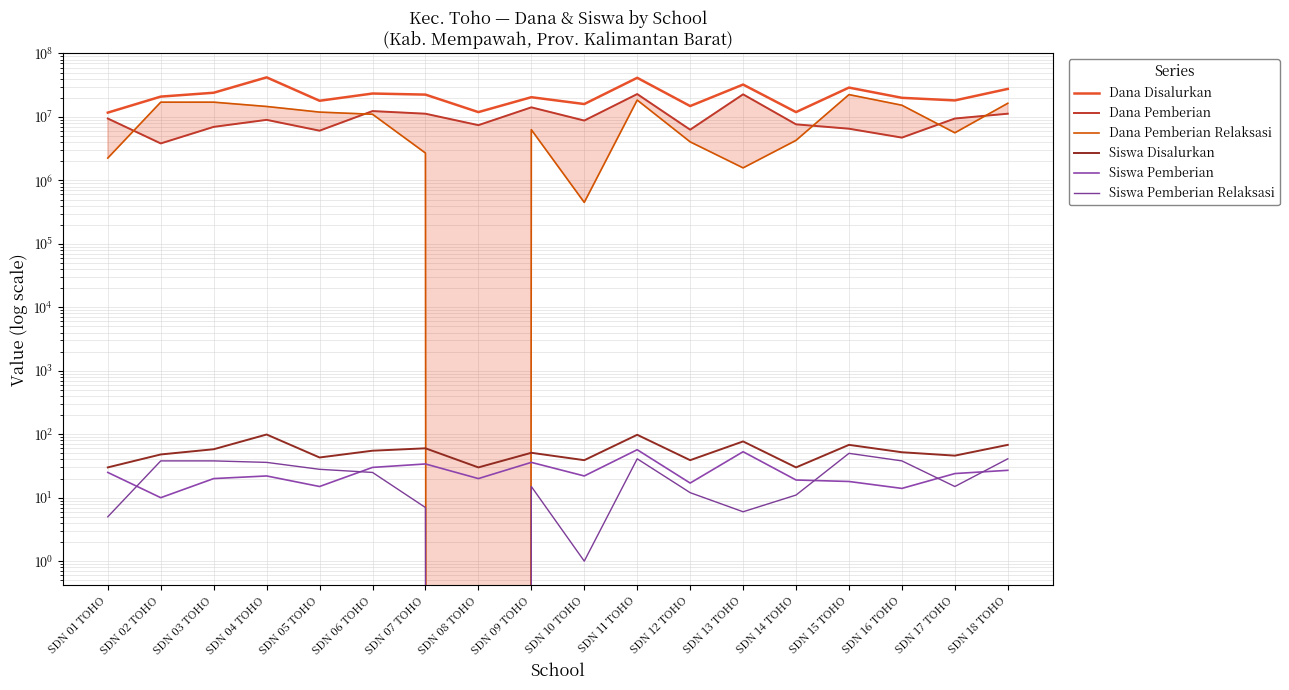

What is the label of the 13th point from the left?

SDN 13 TOHO